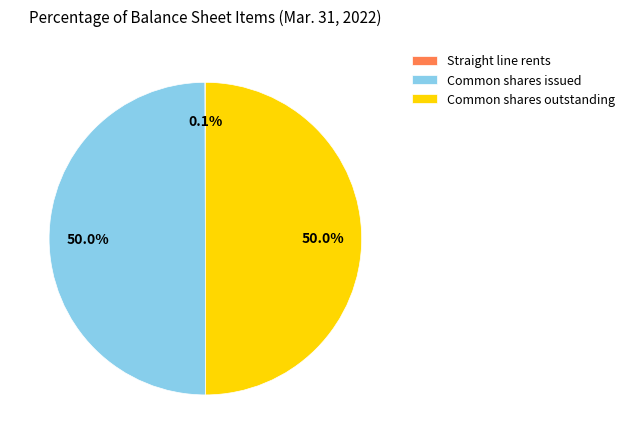

How much of the chart is everything except Common shares outstanding?

50.0%